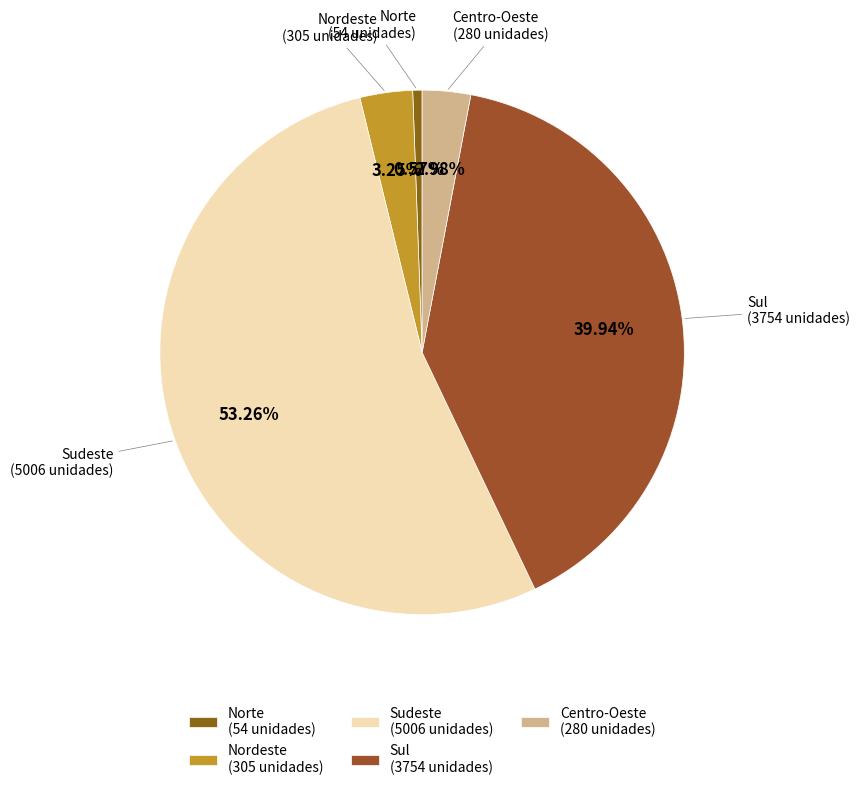

What is the largest slice in the pie chart?

Sudeste